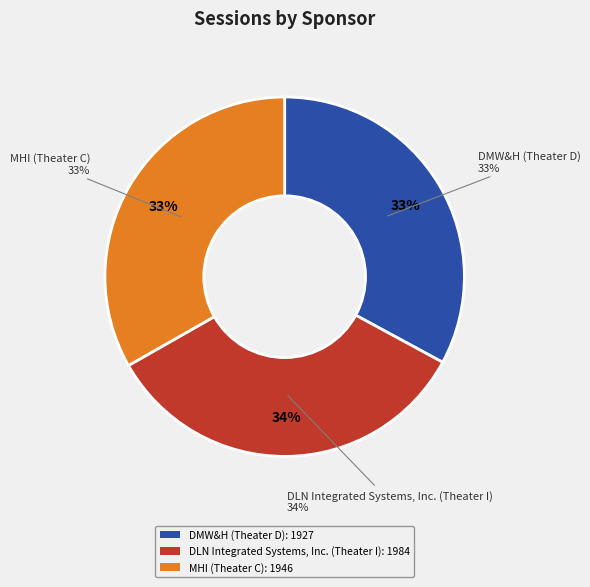

Is DMW&H (Theater D) the majority of the pie?

No